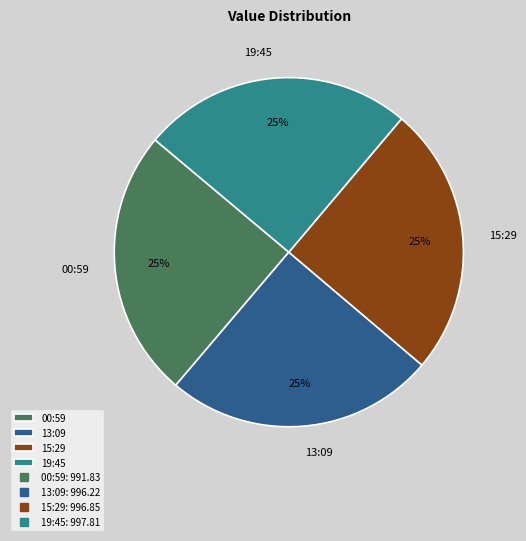

Does any single category account for the majority?

No